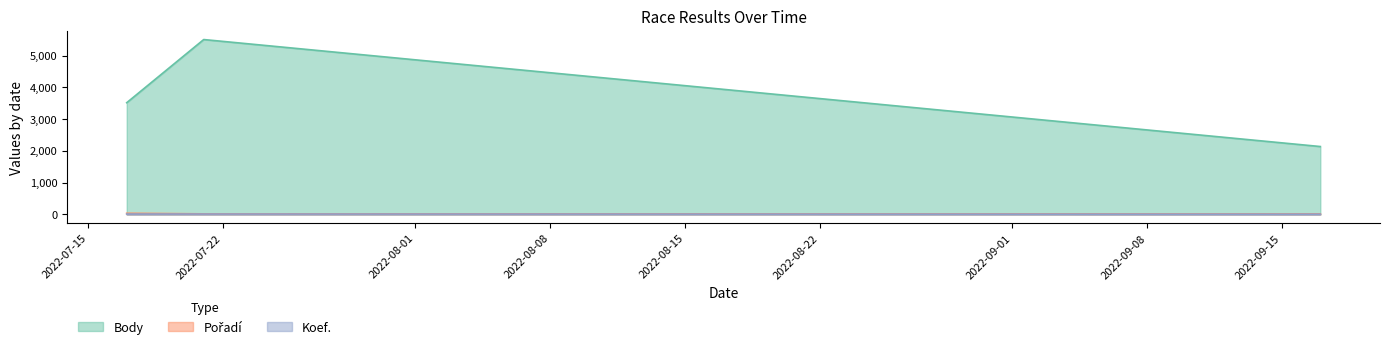

Which series has the largest range (max minus min)?

Body